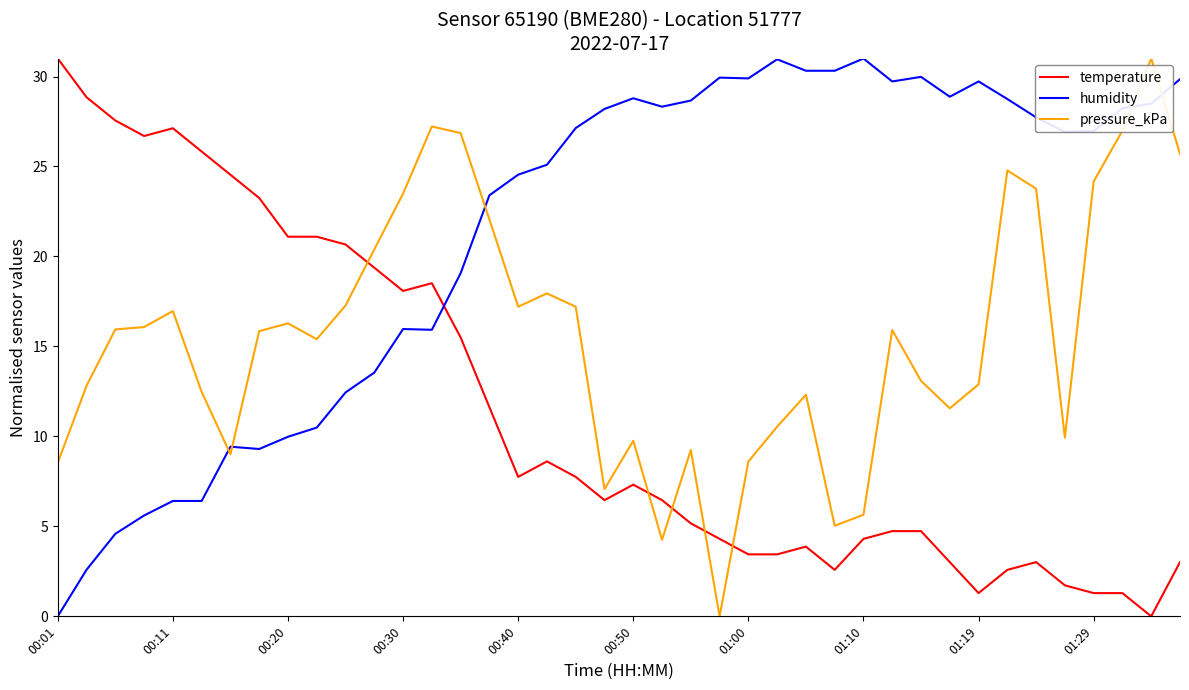

What is the highest value of the humidity series?

31.0